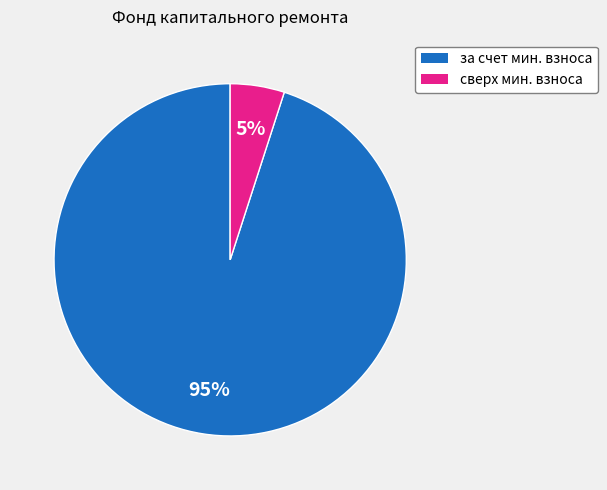

To the nearest percent, what is the difference between the largest and smallest slice percentages?

90%